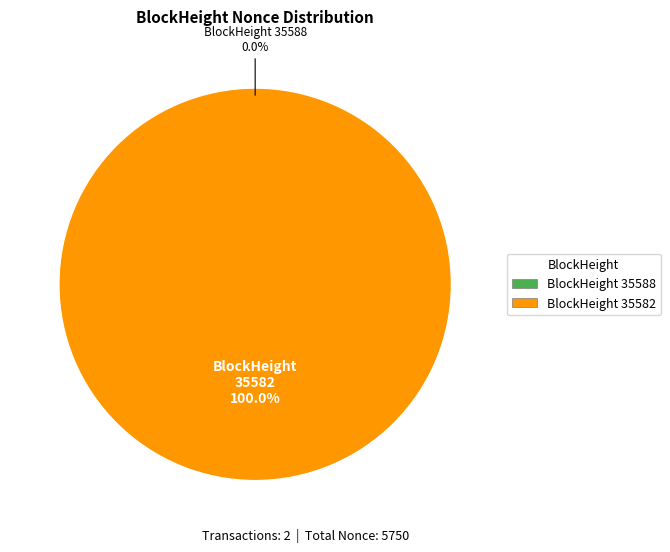

To the nearest percent, what percentage of the pie is 35582?

100%